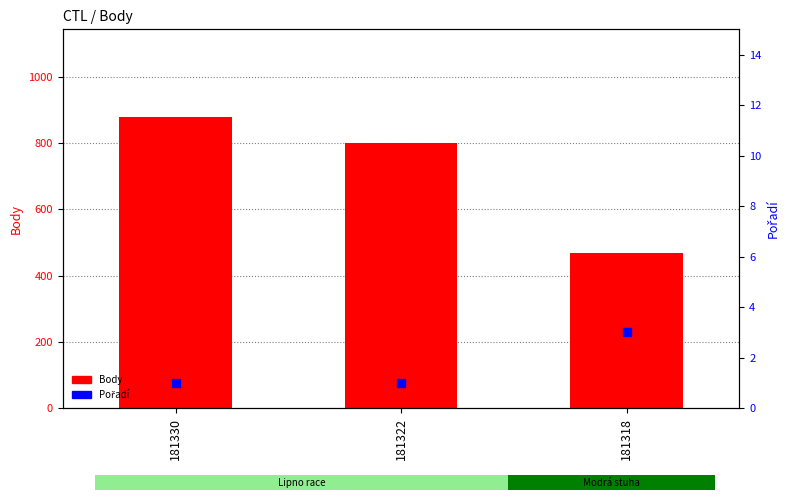

Which series contains the lowest Y value?

Pořadí